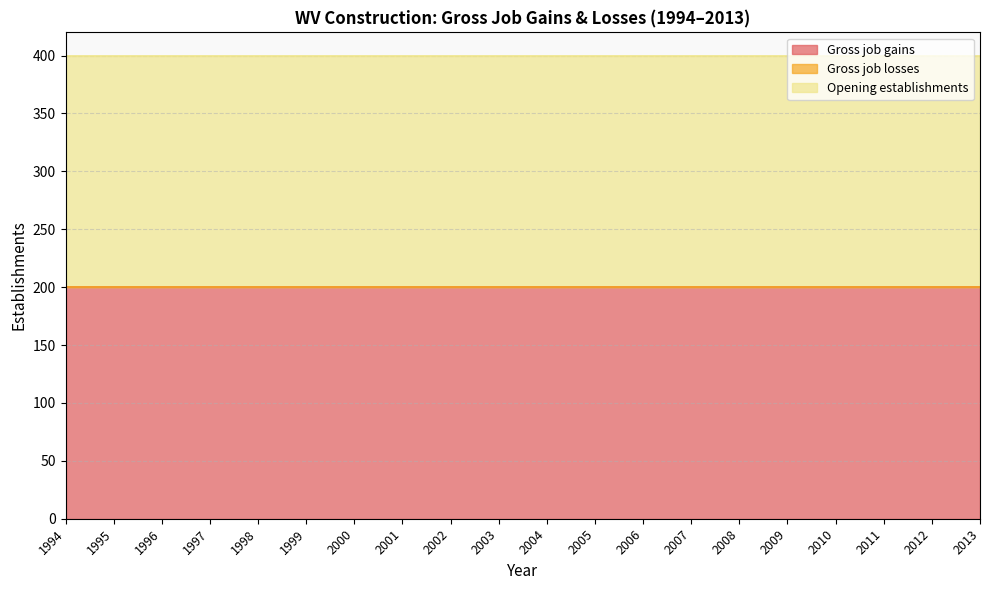

Reading left to right, list all the values displayed in this chart.

Gross job gains: 1994=200	1995=200	1996=200	1997=200	1998=200	1999=200	2000=200	2001=200	2002=200	2003=200	2004=200	2005=200	2006=200	2007=200	2008=200	2009=200	2010=200	2011=200	2012=200	2013=200
Gross job losses: 1994=0	1995=0	1996=0	1997=0	1998=0	1999=0	2000=0	2001=0	2002=0	2003=0	2004=0	2005=0	2006=0	2007=0	2008=0	2009=0	2010=0	2011=0	2012=0	2013=0
Opening establishments: 1994=200	1995=200	1996=200	1997=200	1998=200	1999=200	2000=200	2001=200	2002=200	2003=200	2004=200	2005=200	2006=200	2007=200	2008=200	2009=200	2010=200	2011=200	2012=200	2013=200